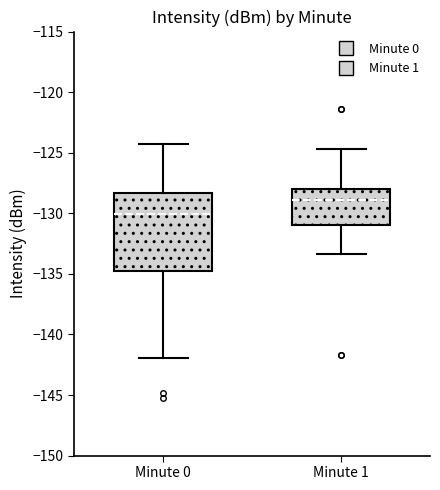

Which box has the lowest median line?

Minute 0